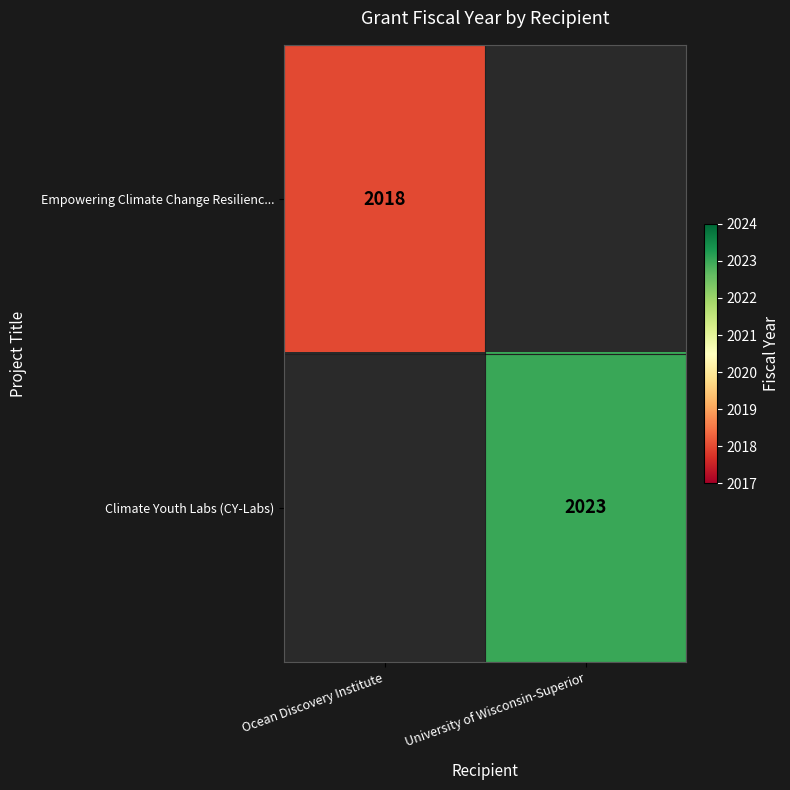

Is it true that Climate Youth Labs (CY-Labs) equals 1198 at University of Wisconsin-Superior?

False